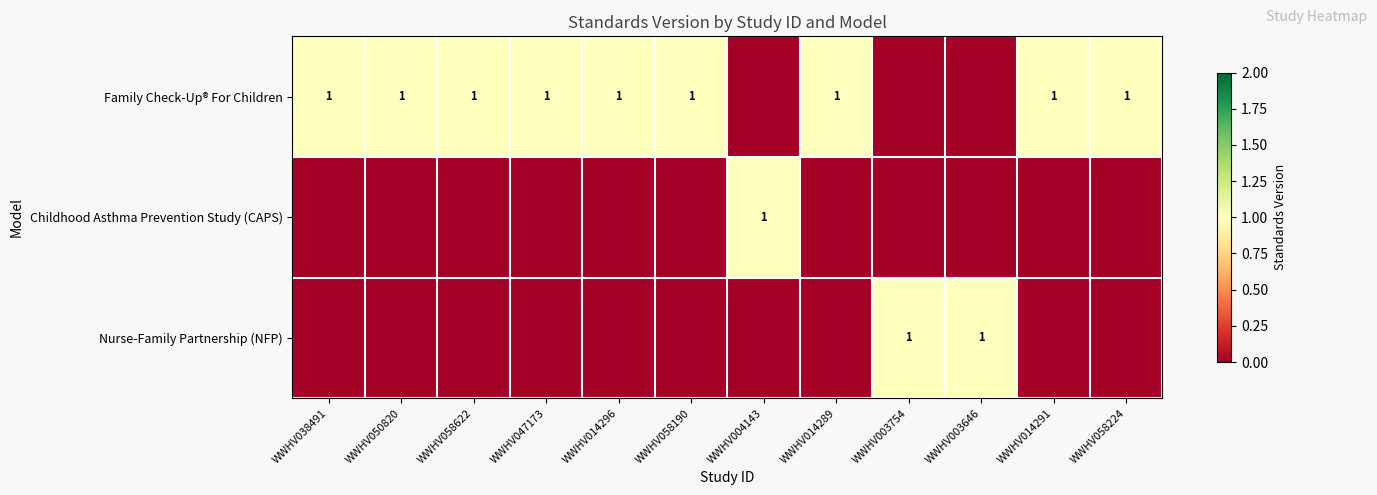

True or false: Family Check-Up® For Children has a value of 0 at WWHV003754.

True